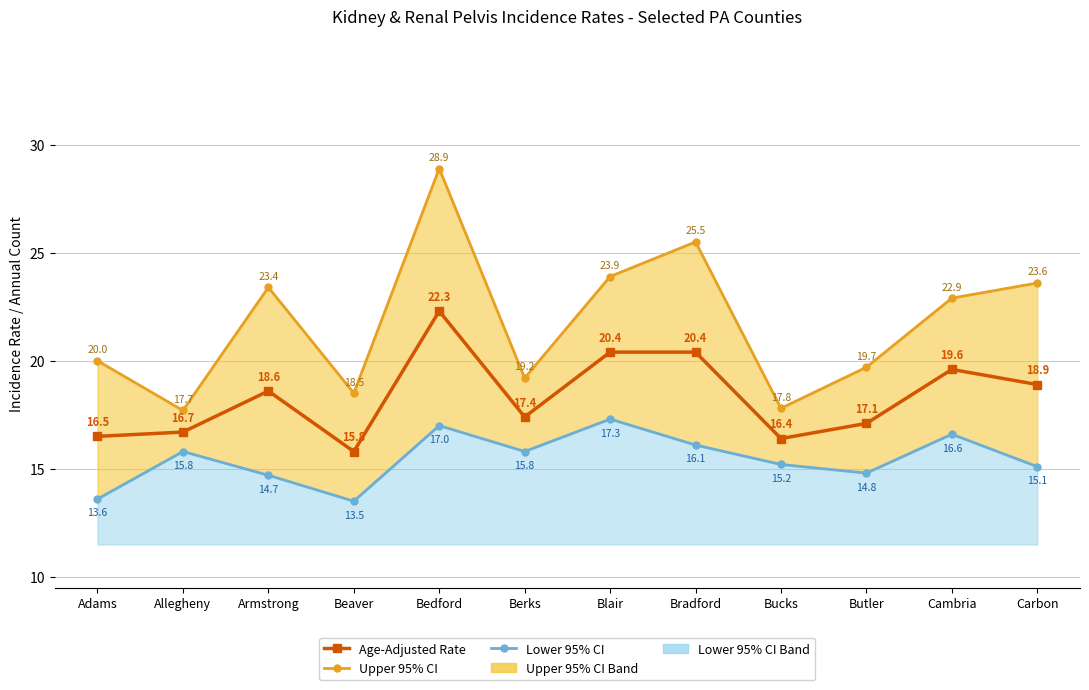

The value of Lower 95% CI Line at Berks is 10.8. True or false?

False